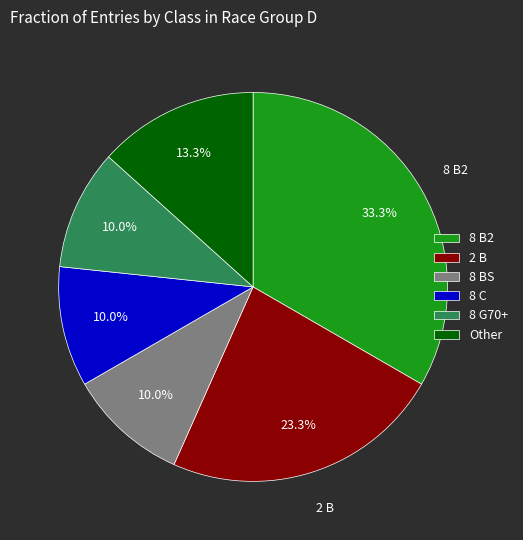

What is the ratio of the value at 8 G70+ to the value at Other?

0.8